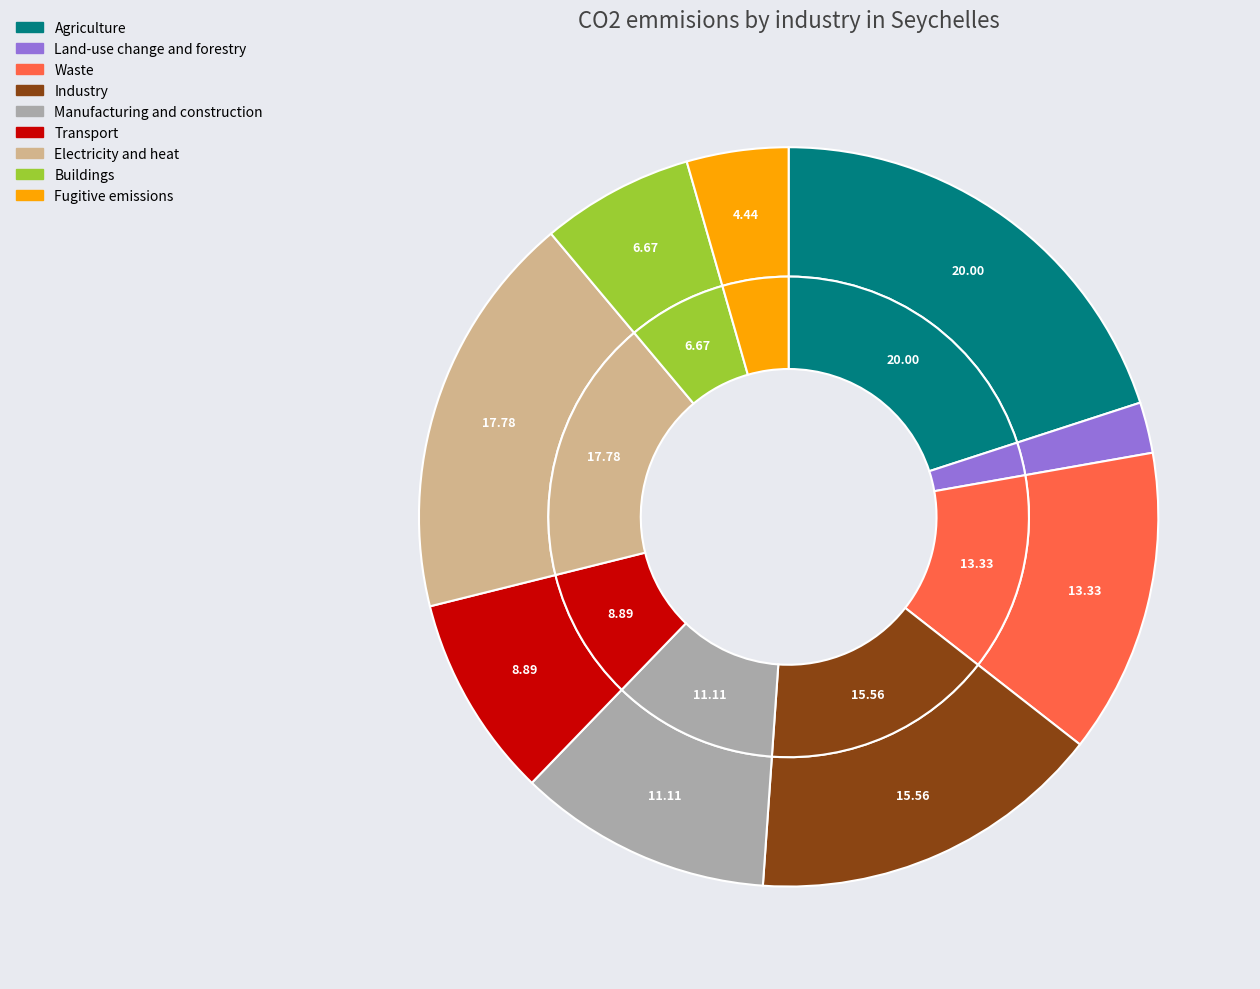

How many segments does this pie chart have?

9